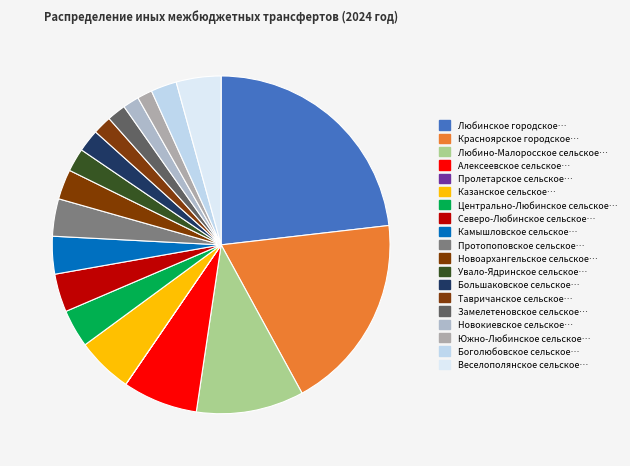

Which slice is the largest?

Любинское городское поселение